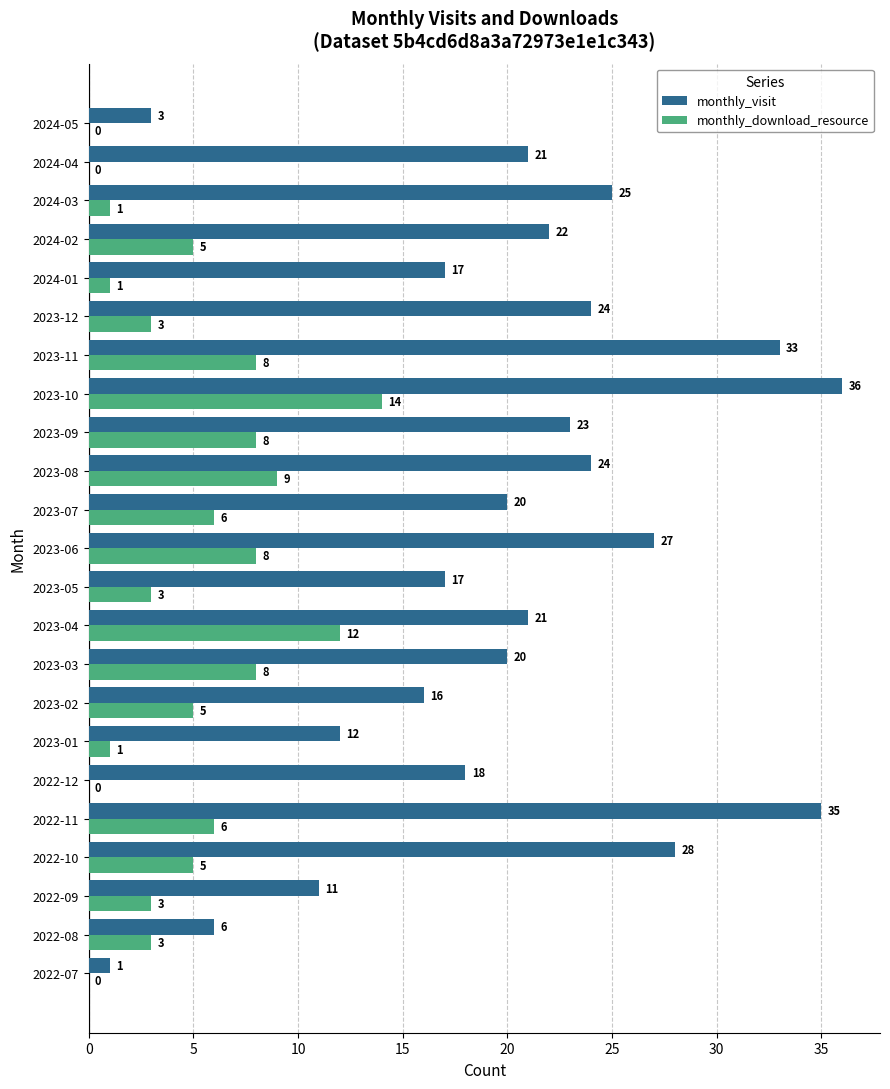

Which label corresponds to the largest value in the chart?

2023-10